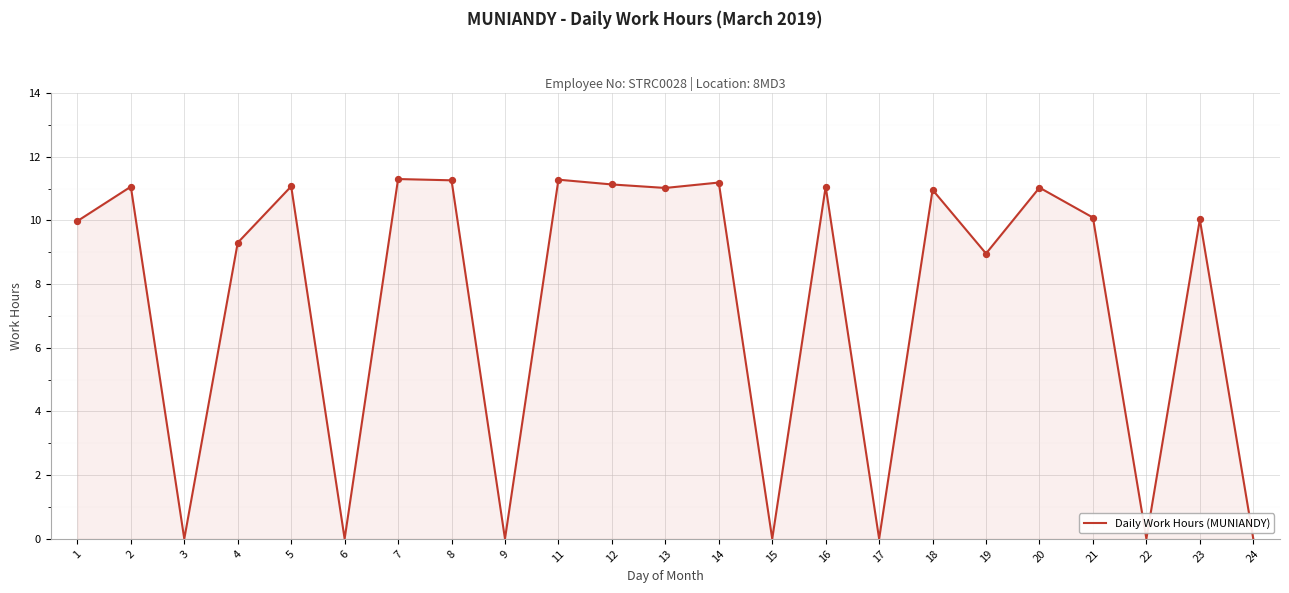

What is the change in value from 2 to 15?

-11.1